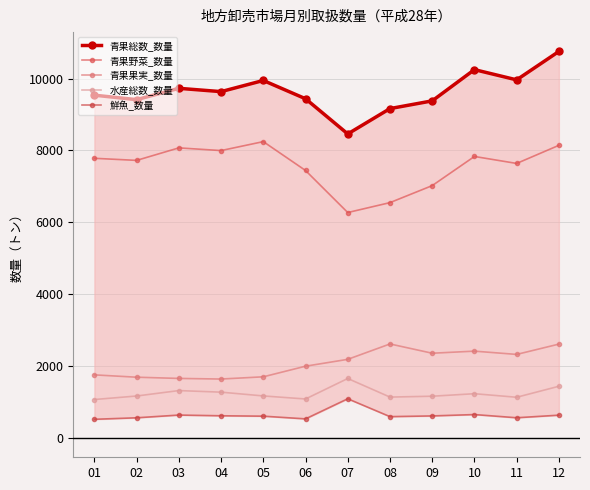

What is the spread (max minus min) of values at 04?

9018